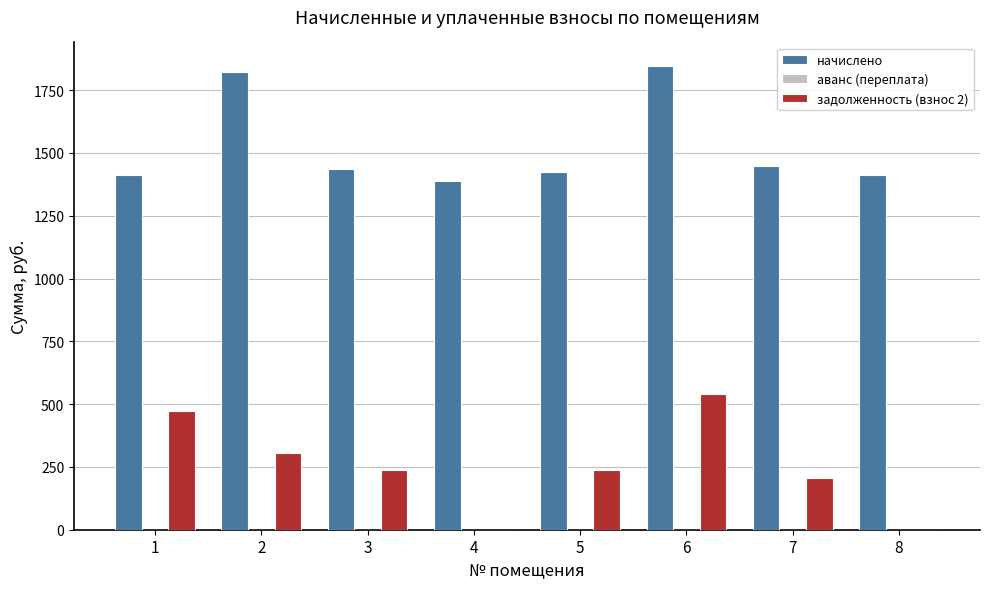

What is the total value across all series at 3?

1677.1